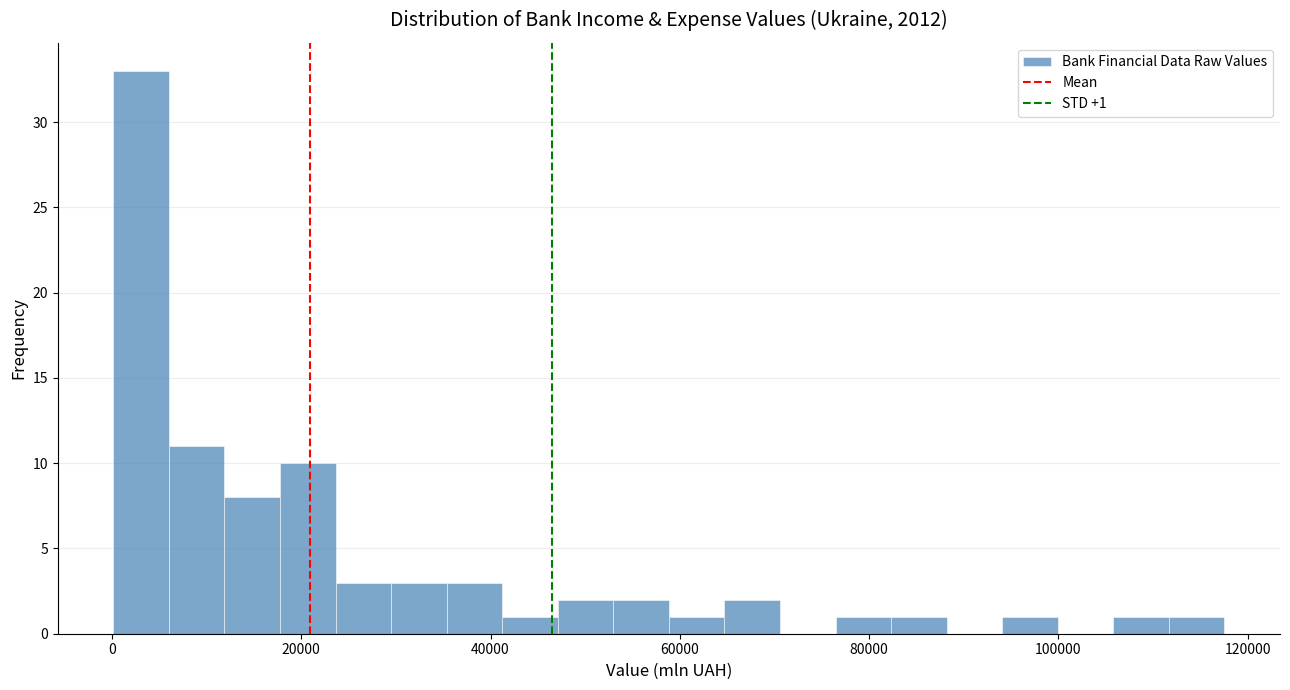

Read against the x-axis, roughly where is the centre of the tallest bar?

4000